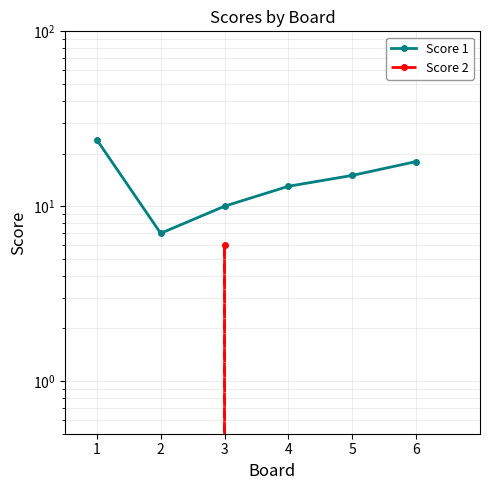

In Score 2, how many points are higher than both neighbors (excluding endpoints)?

1